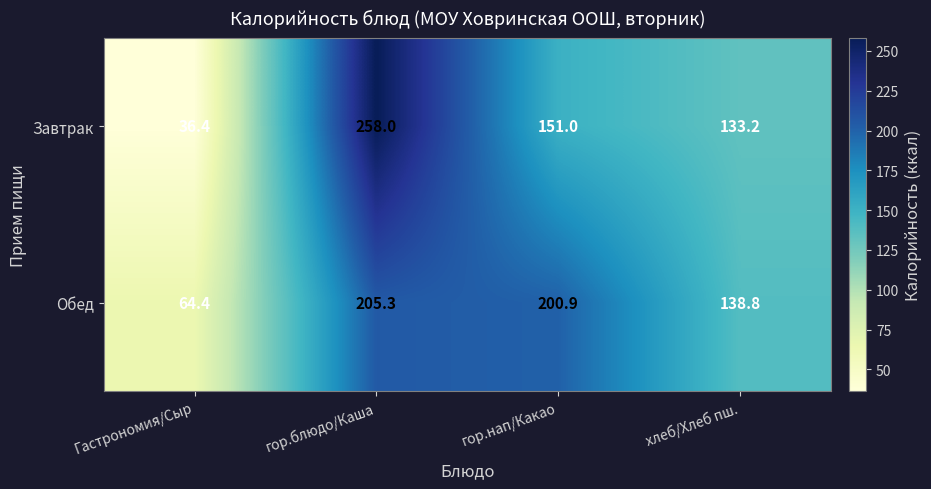

Rank the series by their maximum value, from highest to lowest.

Завтрак, Обед